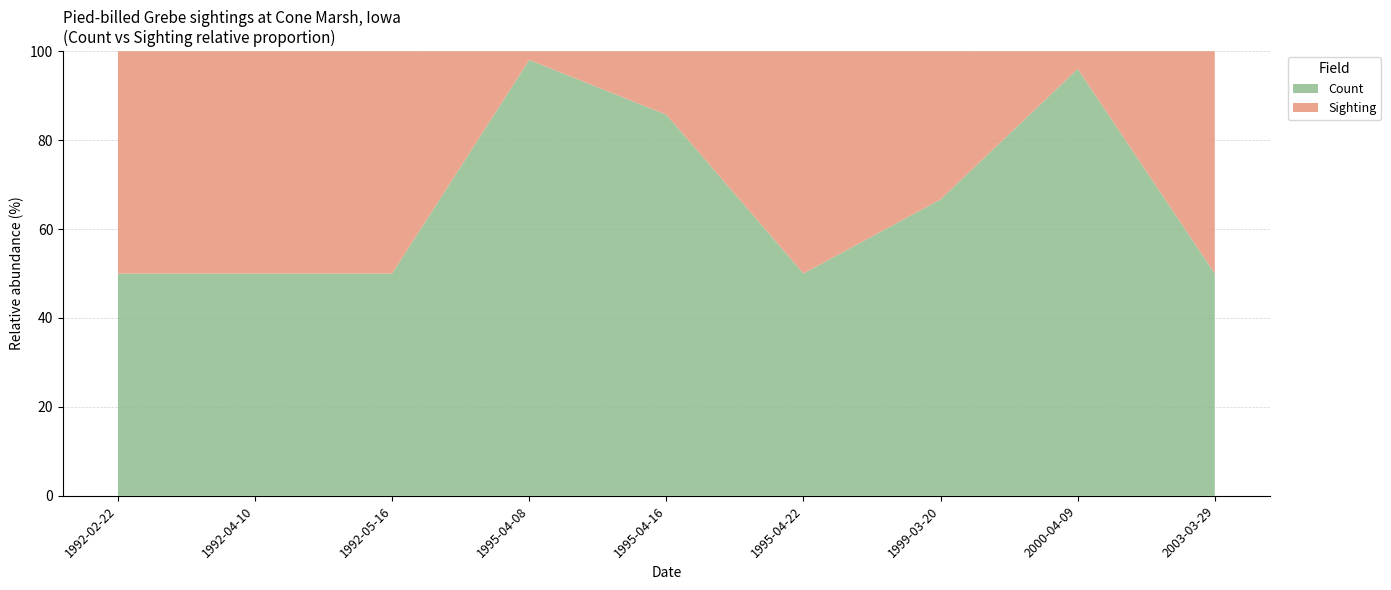

Reading left to right, transcribe all the data shown in this chart.

Count: 1992-02-22=1	1992-04-10=1	1992-05-16=1	1995-04-08=50	1995-04-16=6	1995-04-22=1	1999-03-20=2	2000-04-09=24	2003-03-29=1
Sighting: 1992-02-22=1	1992-04-10=1	1992-05-16=1	1995-04-08=1	1995-04-16=1	1995-04-22=1	1999-03-20=1	2000-04-09=1	2003-03-29=1